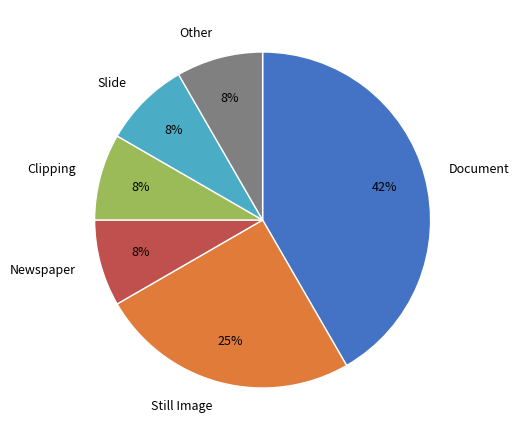

To the nearest percent, what percentage of the pie is Slide?

8%